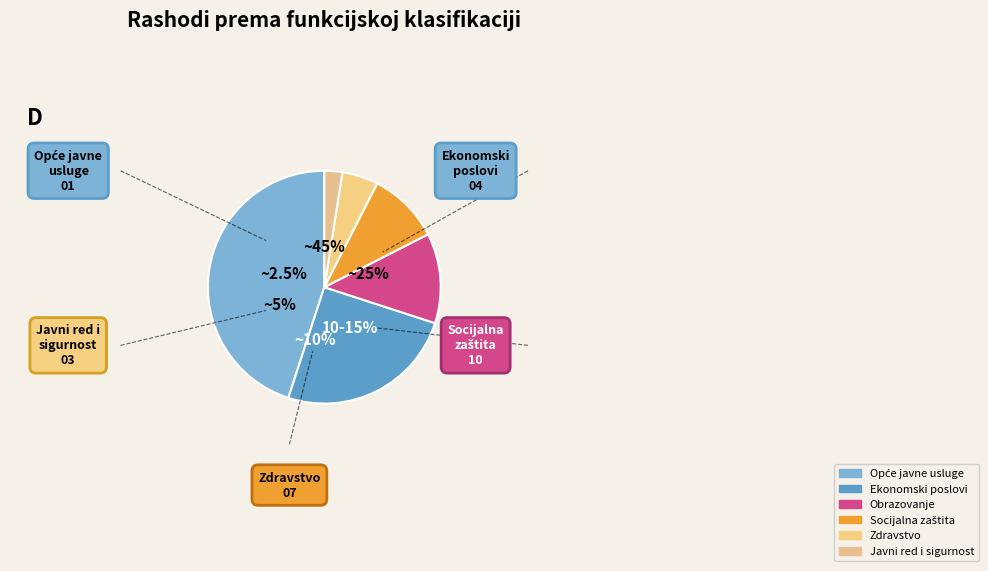

Rank the categories by value from highest to lowest.

Opće javne usluge, Ekonomski poslovi, Obrazovanje, Socijalna zaštita, Zdravstvo, Javni red i sigurnost